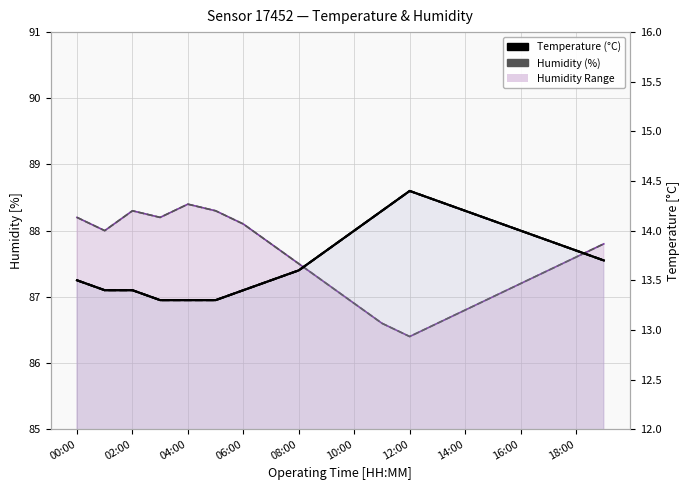

Where is temperature nearest to the value 13?

03:00